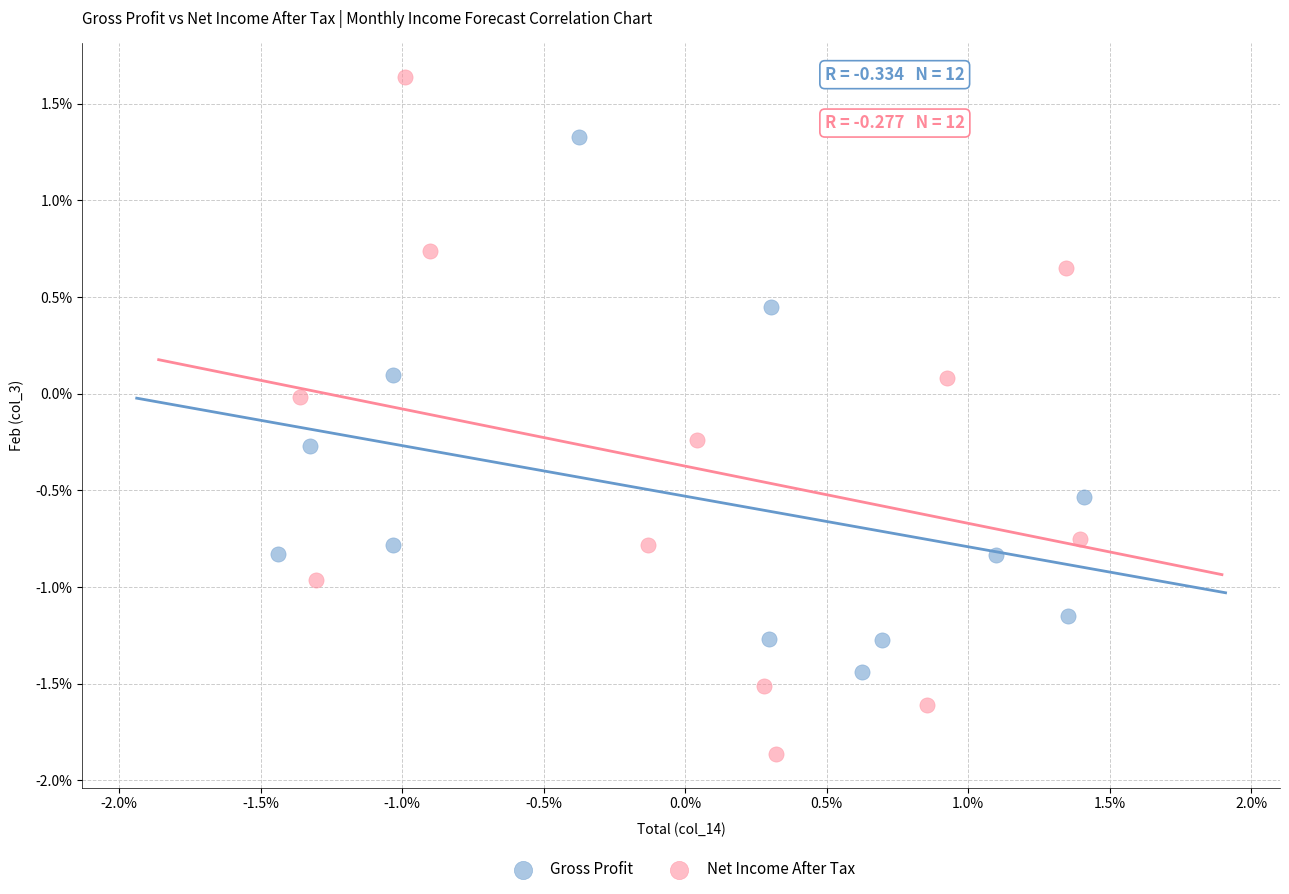

Which series reaches the maximum Y coordinate?

Net Income After Tax